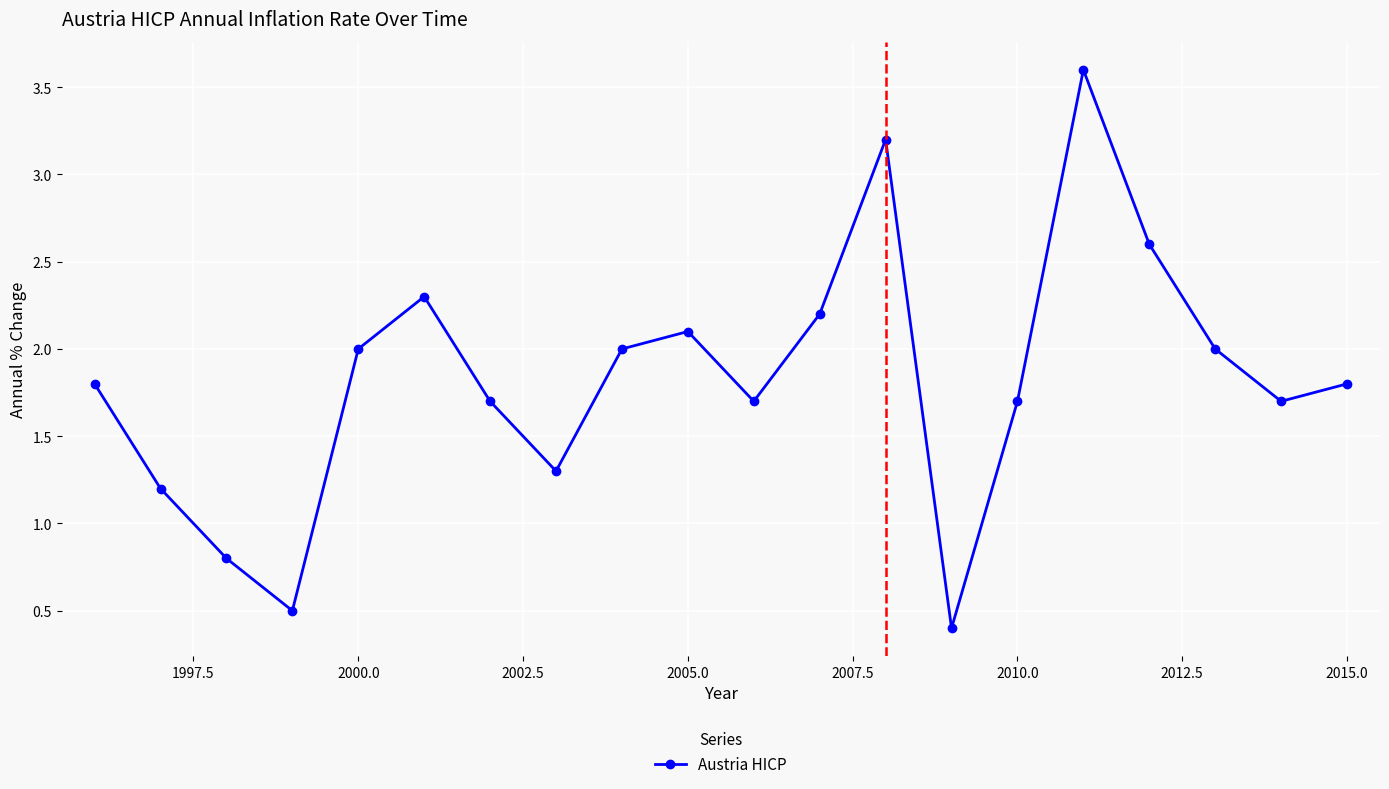

What is the greatest value displayed?

3.6